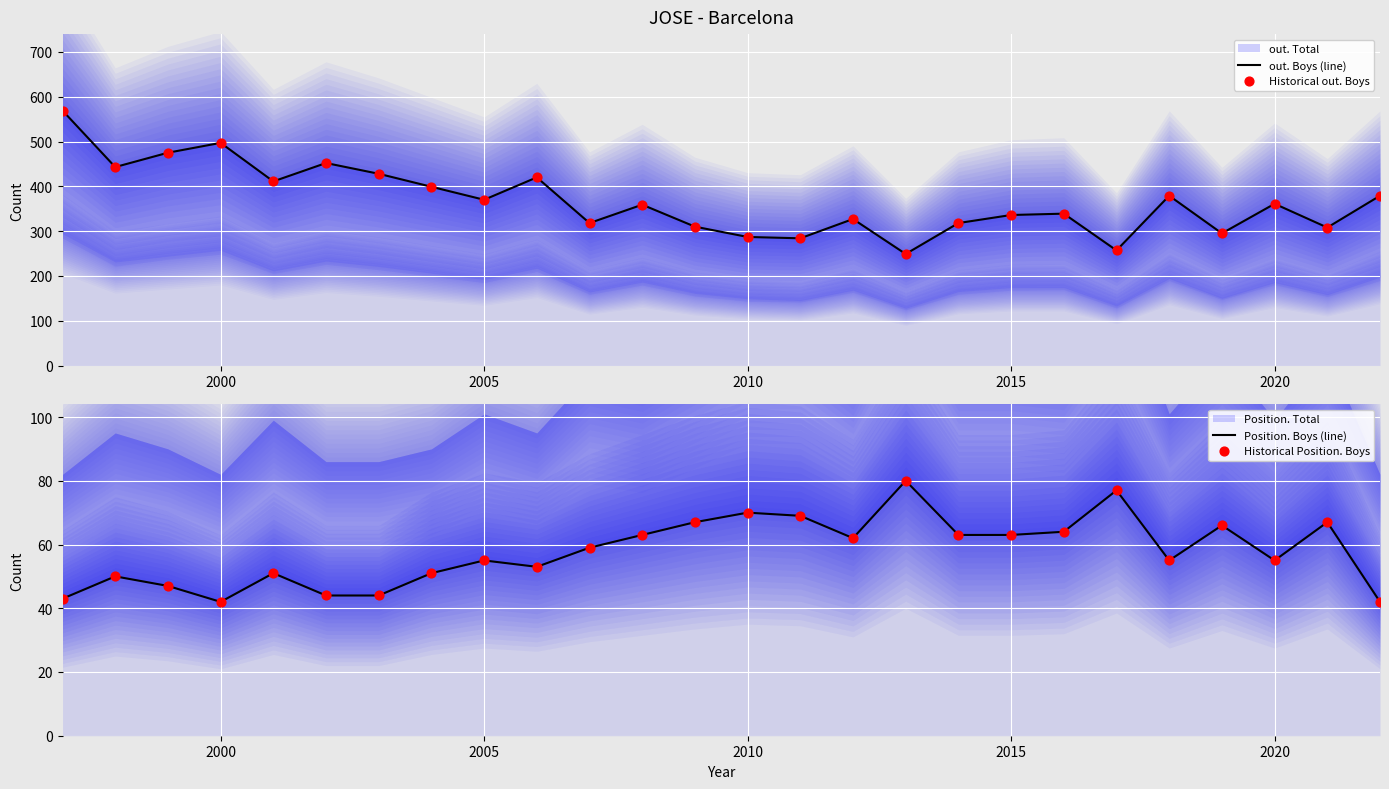

Which series reaches the minimum Y coordinate?

Position. Boys (line)